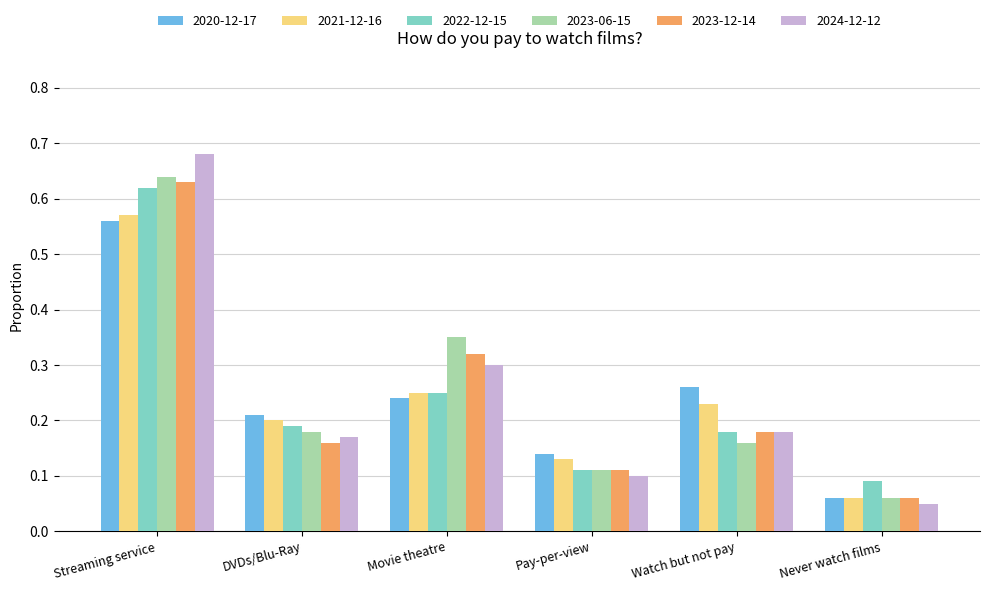

Is it true that 2023-06-15 equals 0.0 at Never watch films?

False